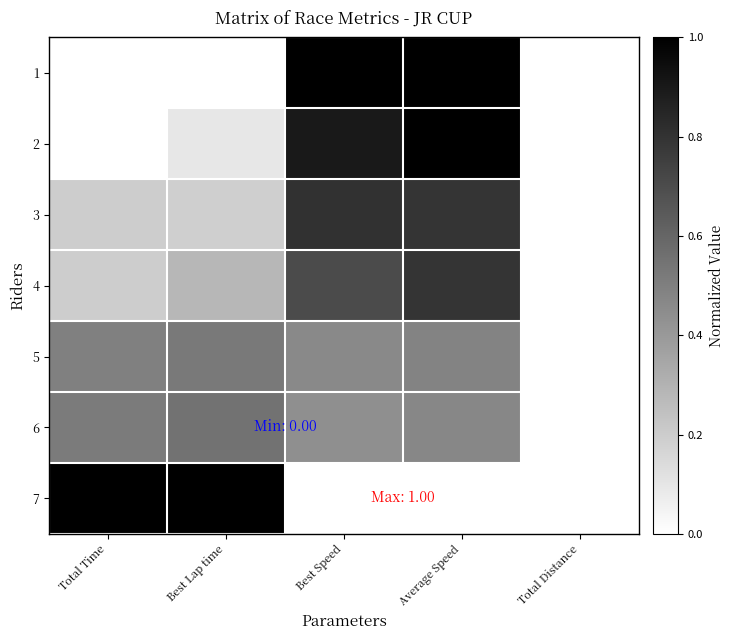

Rank the series at Total Time from lowest to highest value.

1, 2, 3, 4, 5, 6, 7